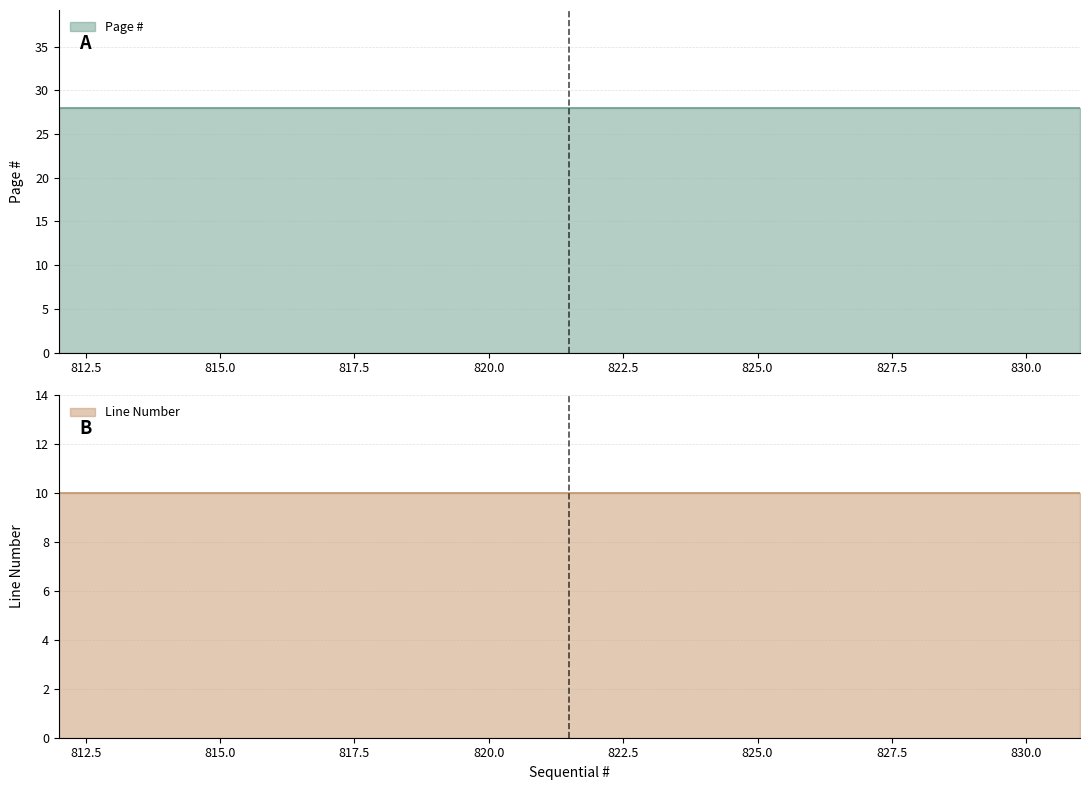

What is the value of the Page # point at the 8th from the left?

28